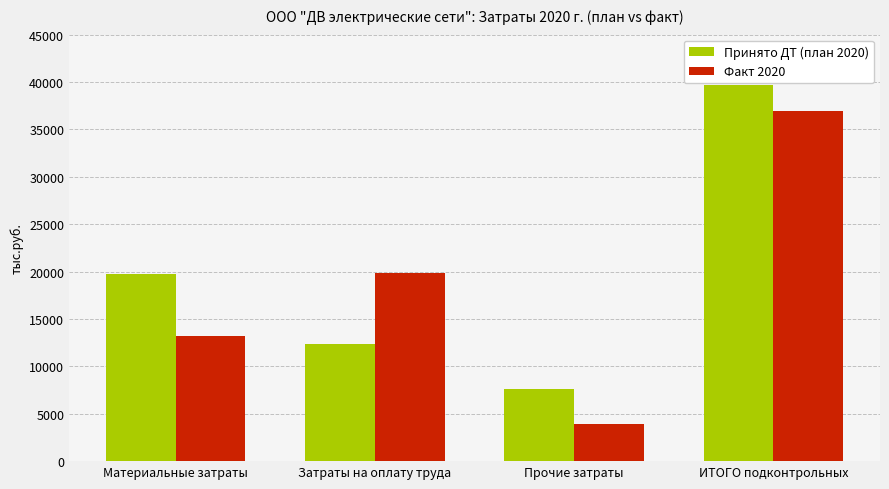

Where is Принято ДТ (план 2020) nearest to the value 23672?

Материальные затраты